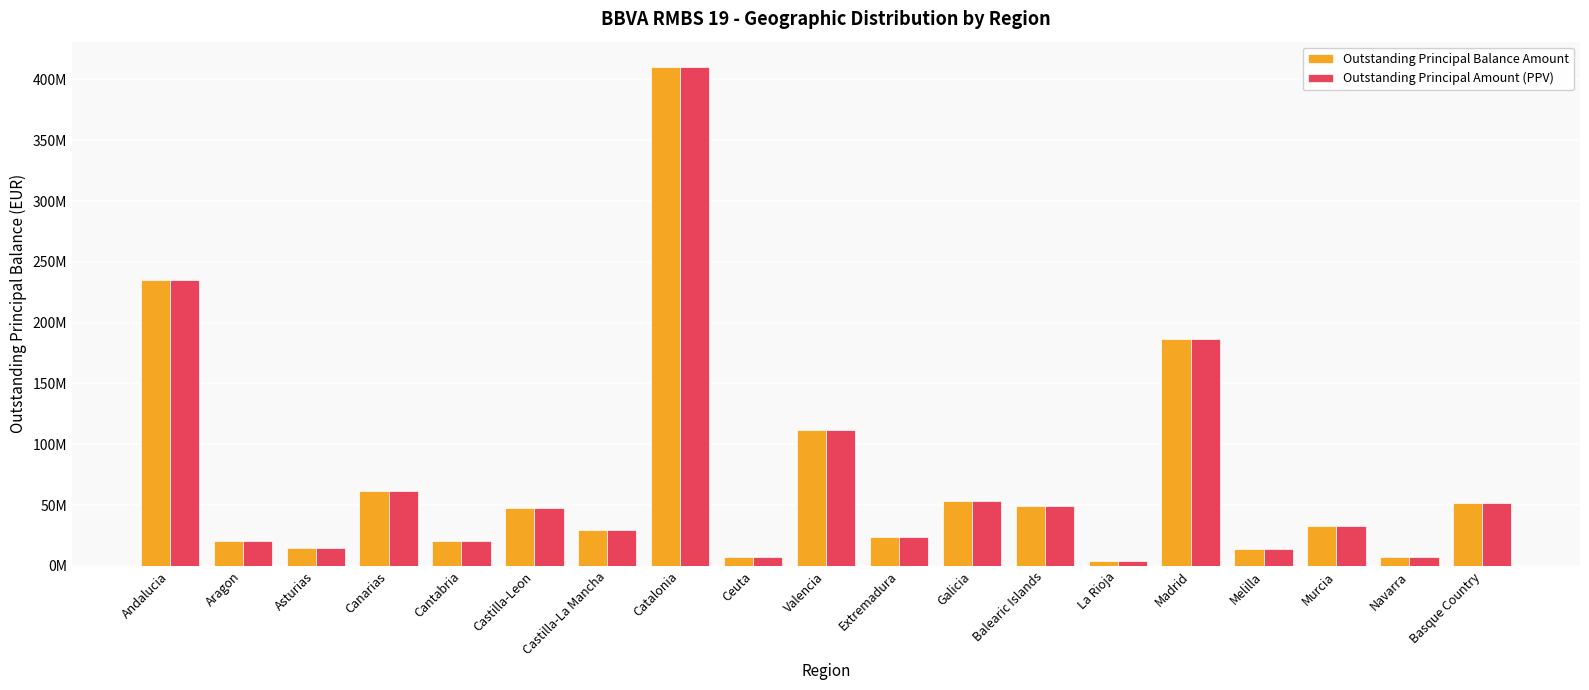

The Outstanding Principal Amount (PPV) series shows 7638168.3 at Navarra. True or false?

True